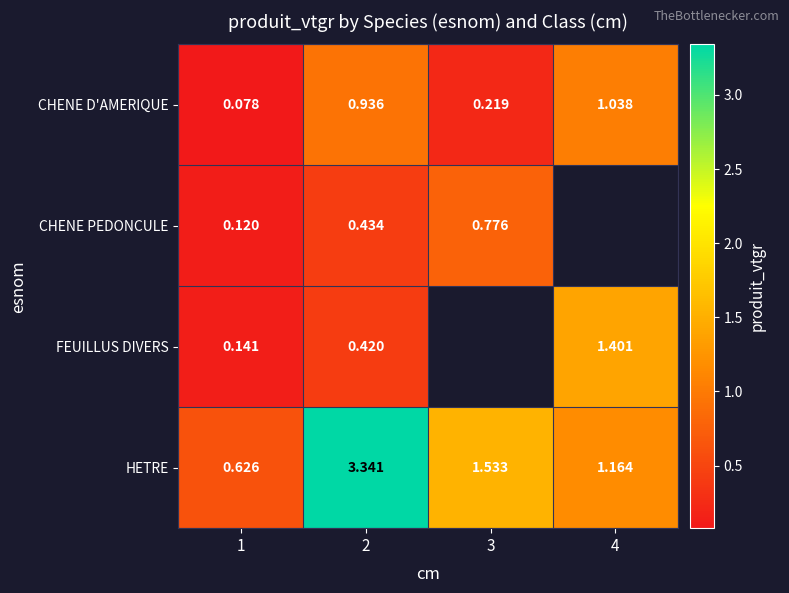

What is the greatest value displayed?

3.3